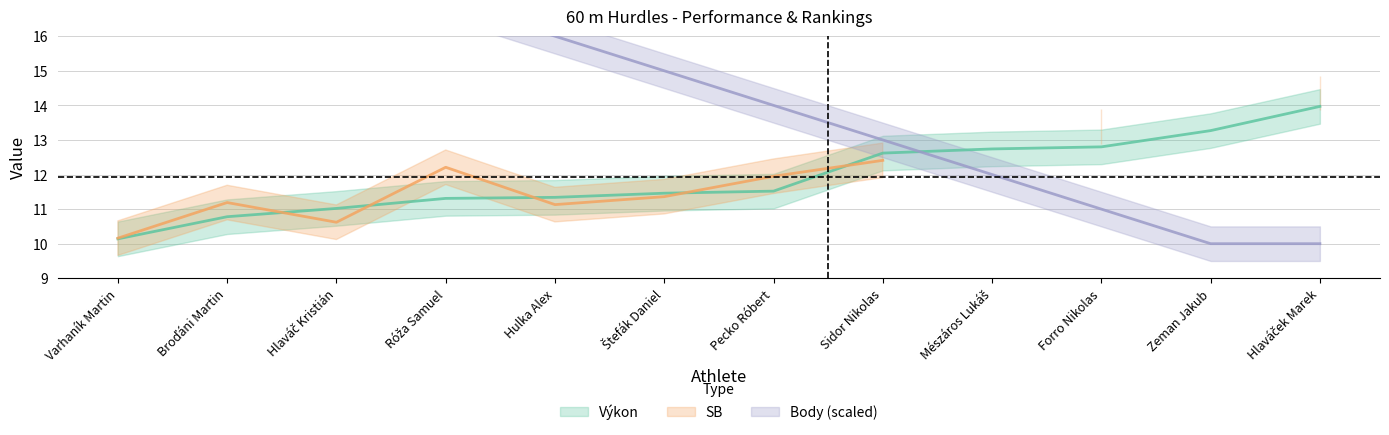

True or false: Výkon has more than 0 points higher than both neighbors.

False